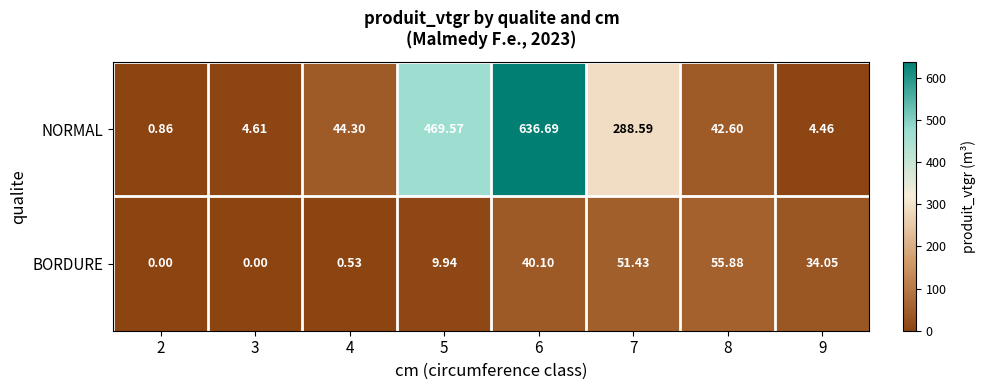

List the series in order of their overall mean, lowest first.

BORDURE, NORMAL